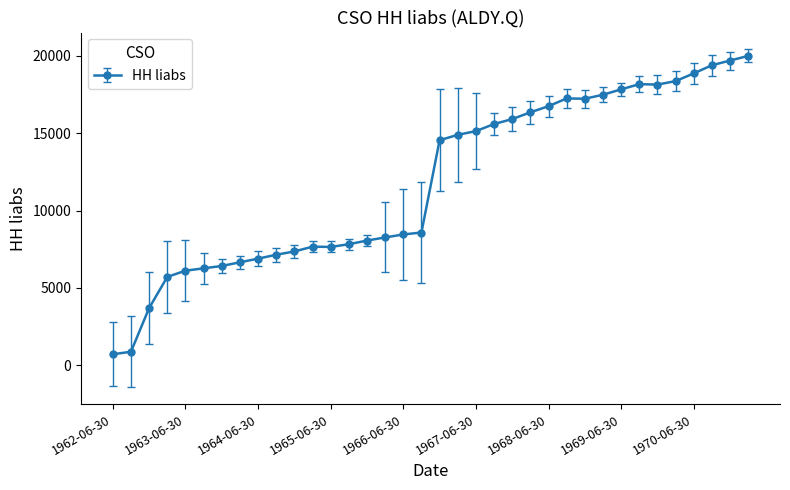

What is the difference between the second highest and minimum values?

18963